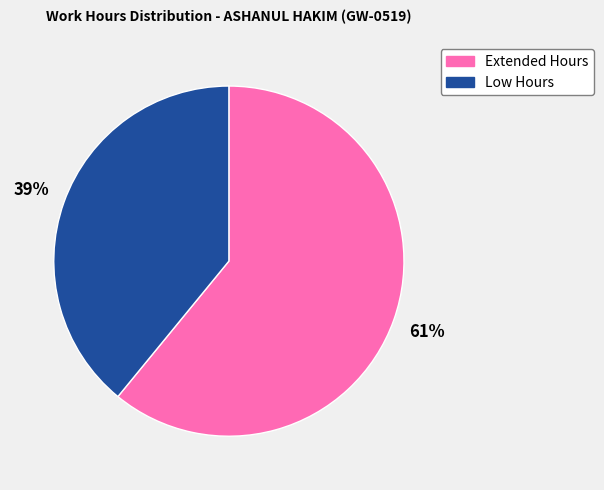

True or false: Extended Hours accounts for 47% of the total.

False